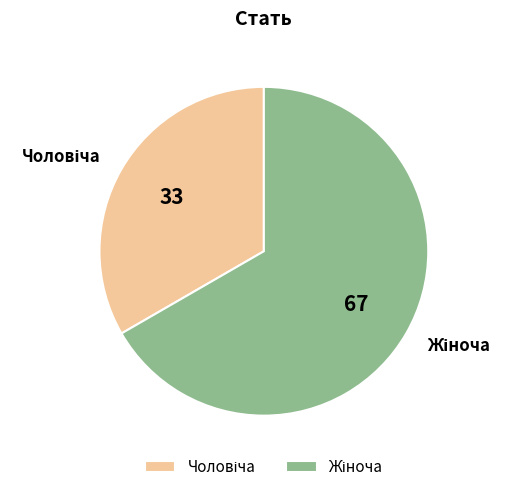

Is there any slice that represents more than half of the pie?

Yes